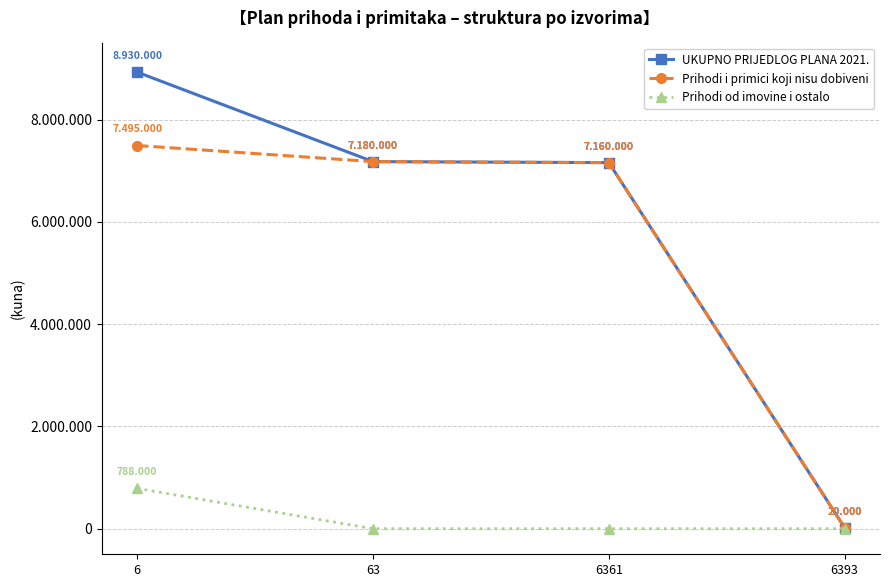

What are all the series names shown in the legend?

UKUPNO PRIJEDLOG PLANA 2021., Prihodi i primici koji nisu dobiveni, Prihodi od imovine i ostalo